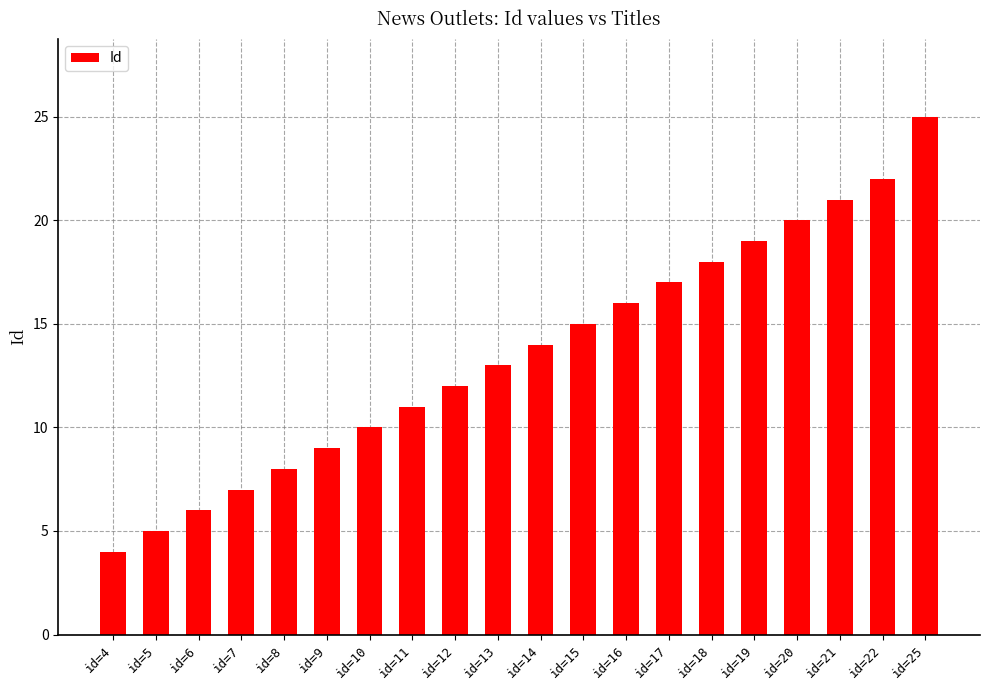

How many bars are there in total?

20